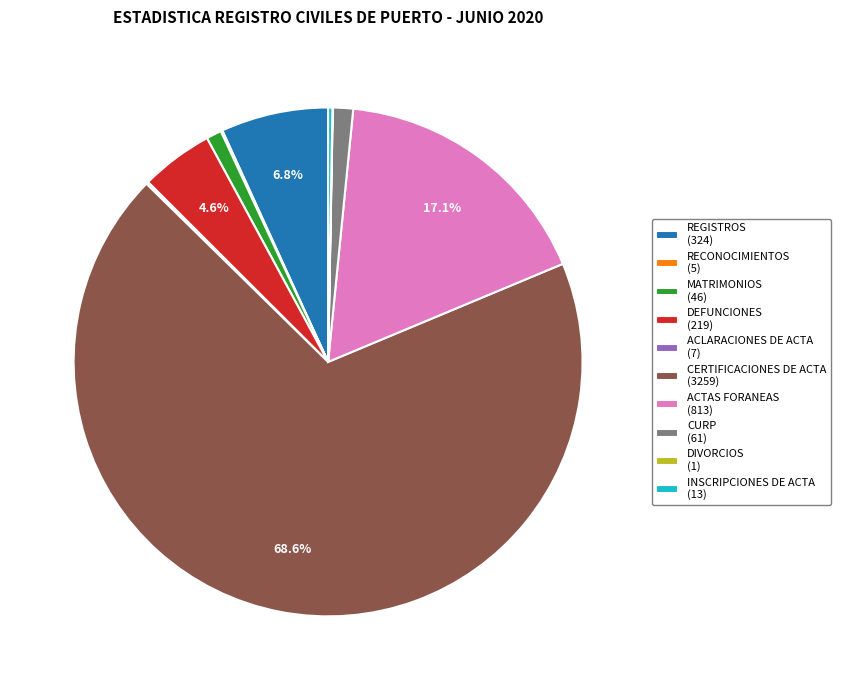

Is CERTIFICACIONES DE ACTA the majority of the pie?

Yes